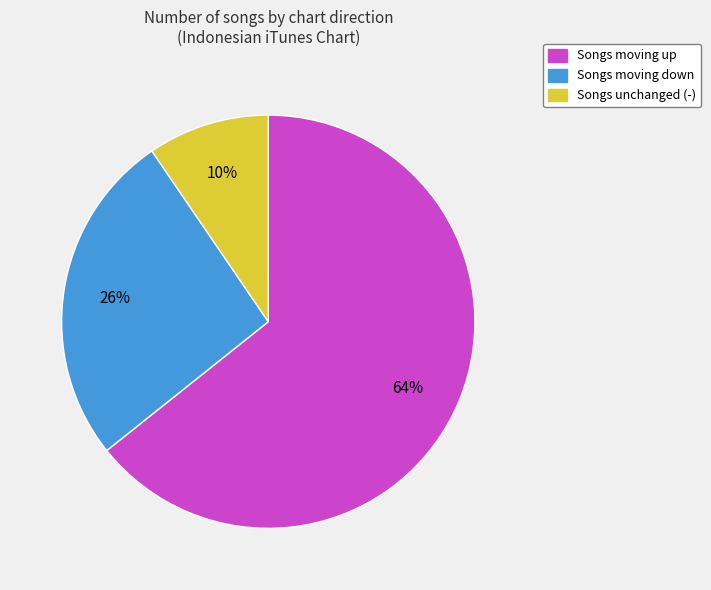

To the nearest percent, what is the combined percentage of Songs moving down and Songs moving up?

90%